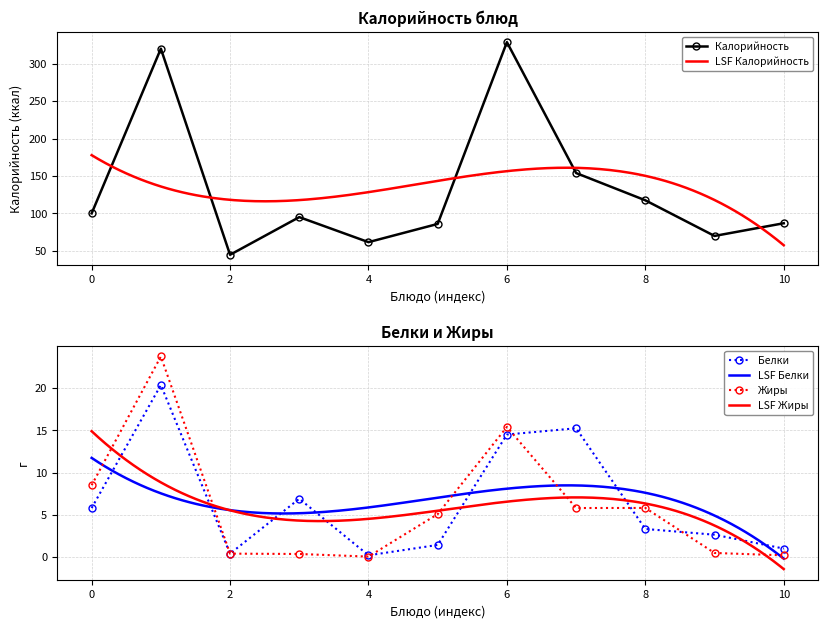

What is the difference between the maximum and minimum values in the Калорийность series?

284.6